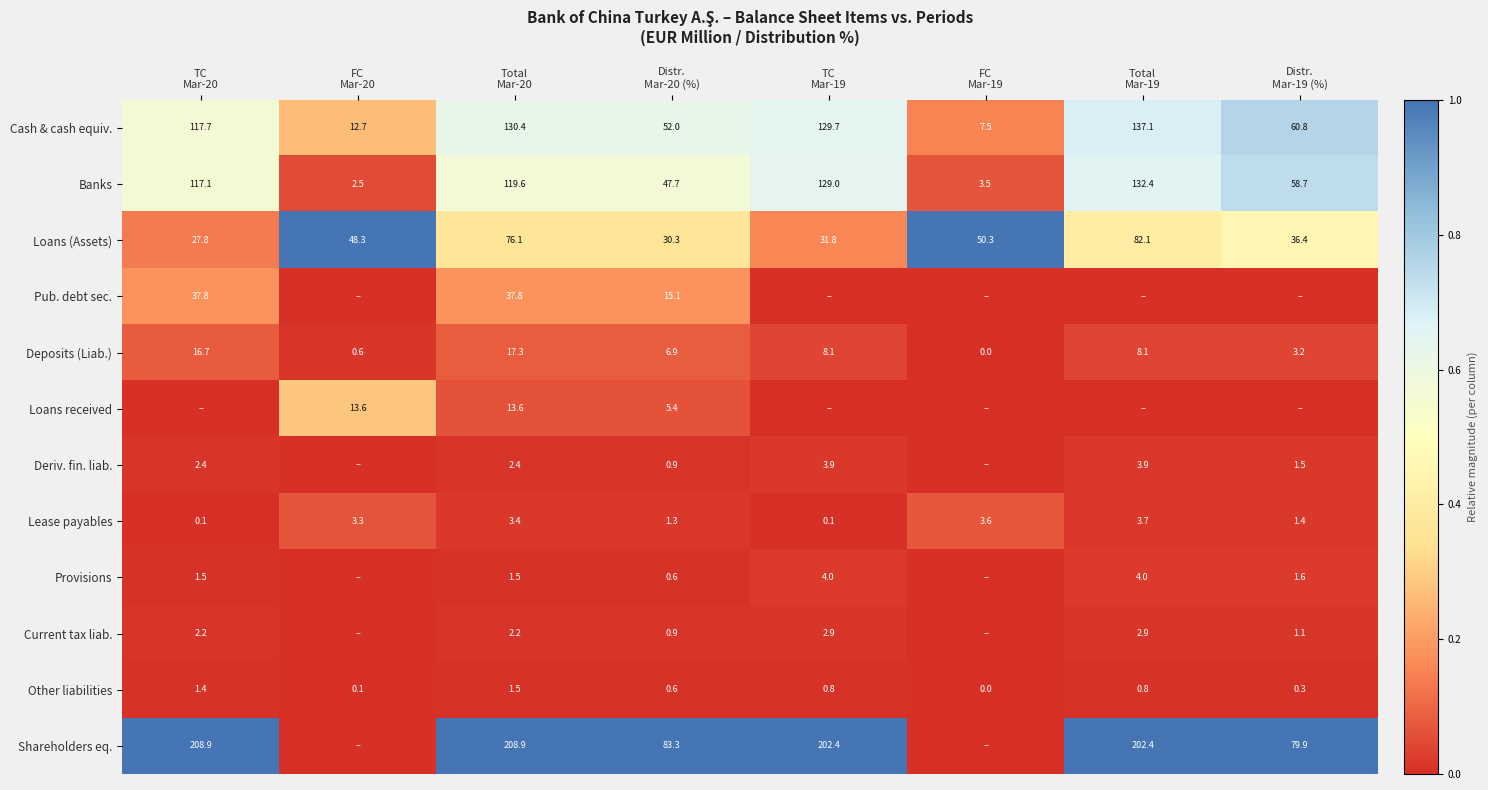

Count the number of data series in this chart.

12